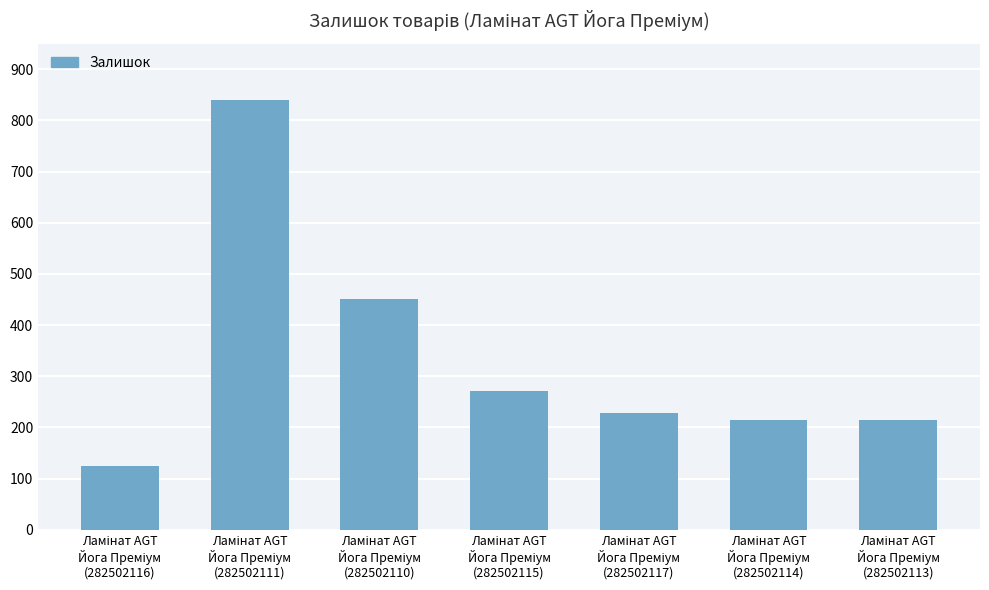

What is the difference between the second highest and second lowest values?

237